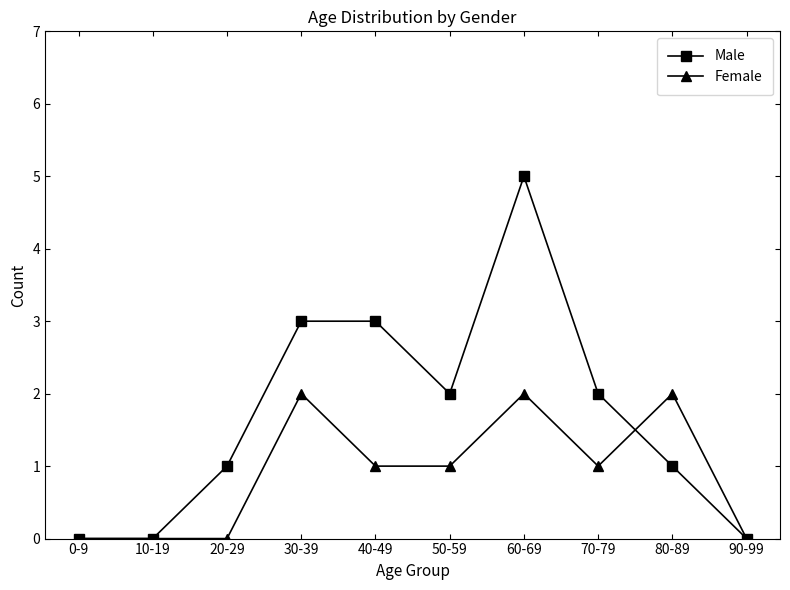

What is the value of the Female point at the 9th from the left?

2